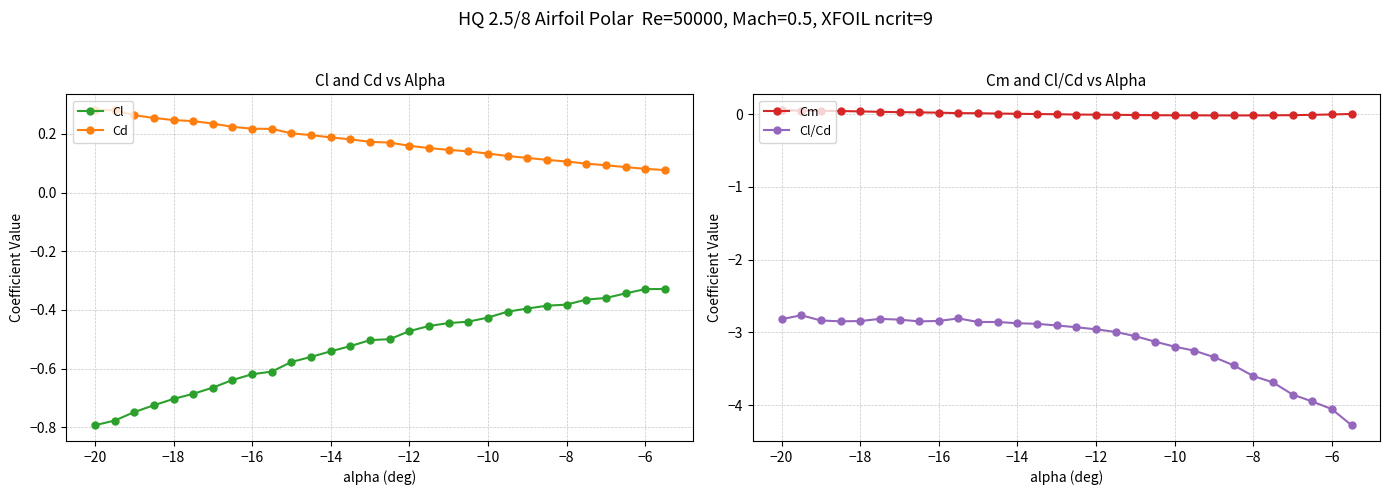

Reading left to right, extract all data points from this chart.

Cl: -0.8	-0.8	-0.7	-0.7	-0.7	-0.7	-0.7	-0.6	-0.6	-0.6	-0.6	-0.6	-0.5	-0.5	-0.5	-0.5	-0.5	-0.5	-0.4	-0.4	-0.4	-0.4	-0.4	-0.4	-0.4	-0.4	-0.4	-0.3	-0.3	-0.3
Cd: 0.3	0.3	0.3	0.3	0.2	0.2	0.2	0.2	0.2	0.2	0.2	0.2	0.2	0.2	0.2	0.2	0.2	0.2	0.1	0.1	0.1	0.1	0.1	0.1	0.1	0.1	0.1	0.1	0.1	0.1
Cm: 0.1	0.0	0.0	0.0	0.0	0.0	0.0	0.0	0.0	0.0	0.0	0.0	0.0	-0.0	-0.0	-0.0	-0.0	-0.0	-0.0	-0.0	-0.0	-0.0	-0.0	-0.0	-0.0	-0.0	-0.0	-0.0	-0.0	0.0
Cl/Cd: -2.8	-2.8	-2.8	-2.8	-2.8	-2.8	-2.8	-2.8	-2.8	-2.8	-2.9	-2.9	-2.9	-2.9	-2.9	-2.9	-3.0	-3.0	-3.1	-3.1	-3.2	-3.3	-3.3	-3.5	-3.6	-3.7	-3.9	-3.9	-4.1	-4.3